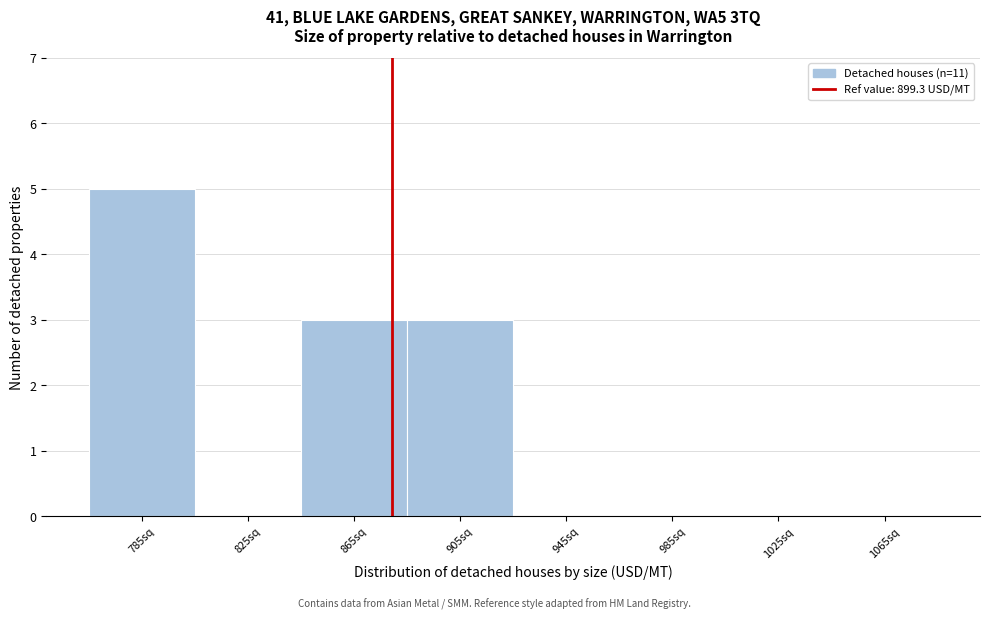

Reading right to left, list all the values displayed in this chart.

1065sq=0	1025sq=0	985sq=0	945sq=0	905sq=3	865sq=3	825sq=0	785sq=5